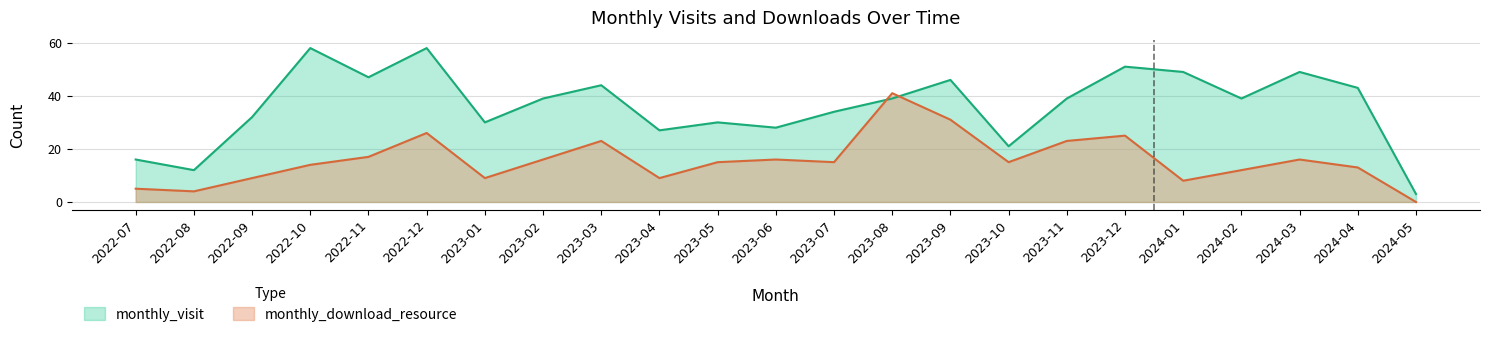

What is the difference between the highest and lowest values at 2024-02?

27